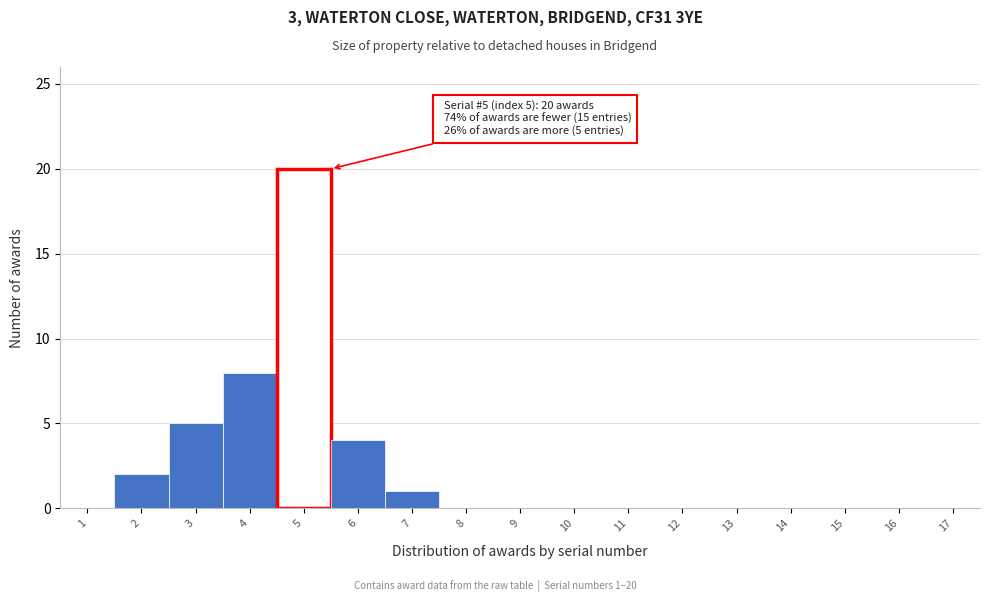

Reading left to right, transcribe all the data shown in this chart.

1=0	2=2	3=5	4=8	5=20	6=4	7=1	8=0	9=0	10=0	11=0	12=0	13=0	14=0	15=0	16=0	17=0